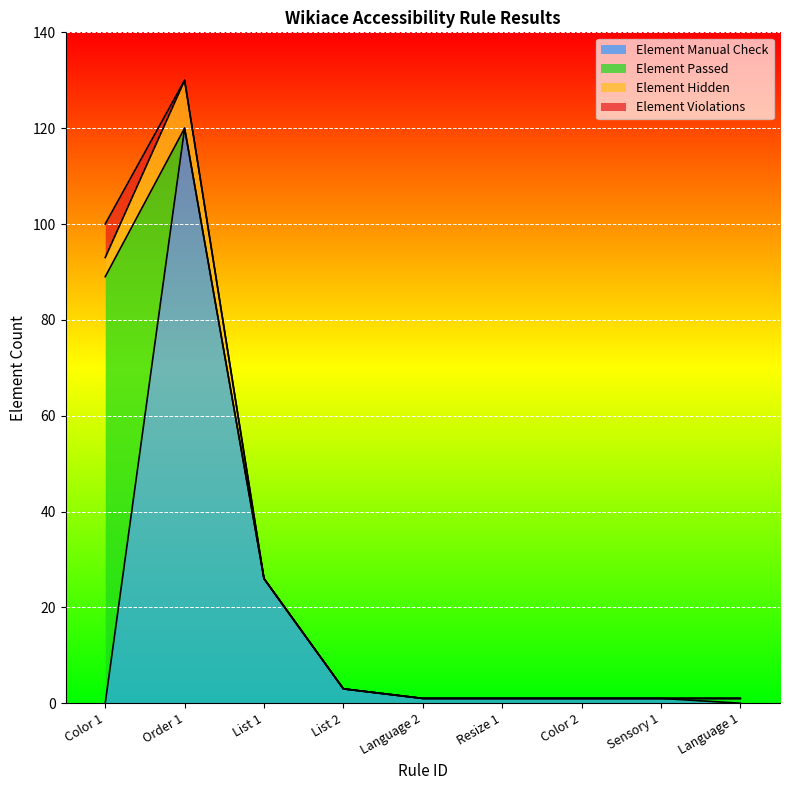

At which label does Element Violations reach its minimum?

Order 1